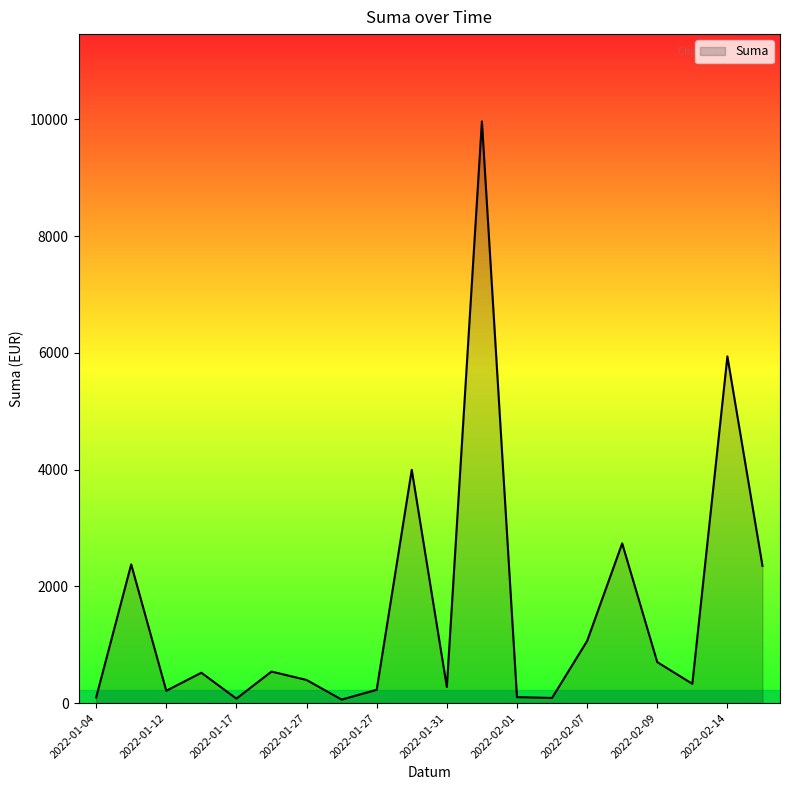

What is the greatest value displayed?

9966.0